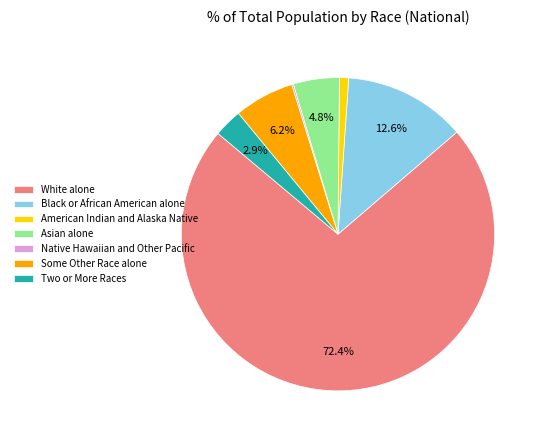

What percentage is the White alone slice, to the nearest percent?

72%